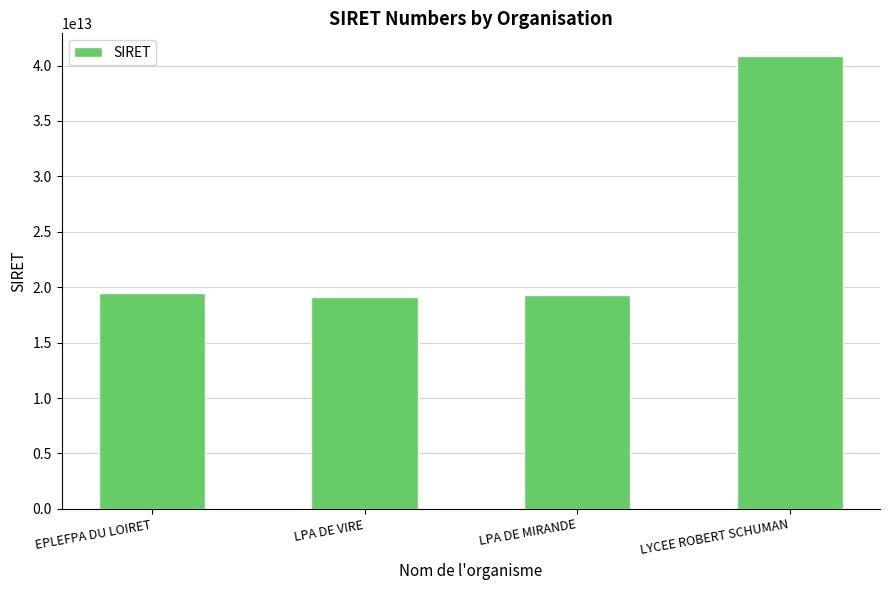

Which category has the highest value across all series?

LYCEE ROBERT SCHUMAN